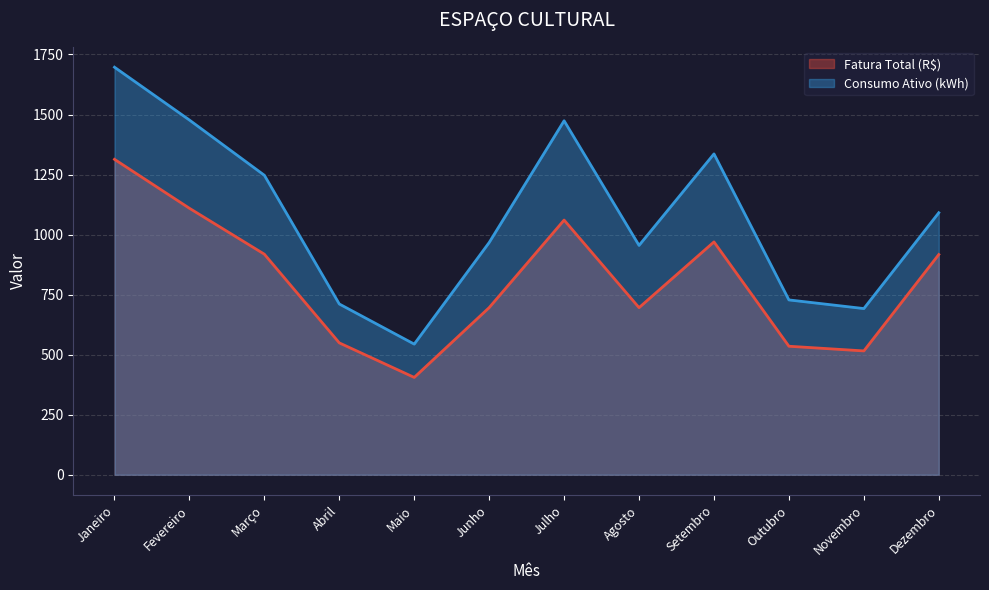

Does the chart have visible grid lines?

Yes